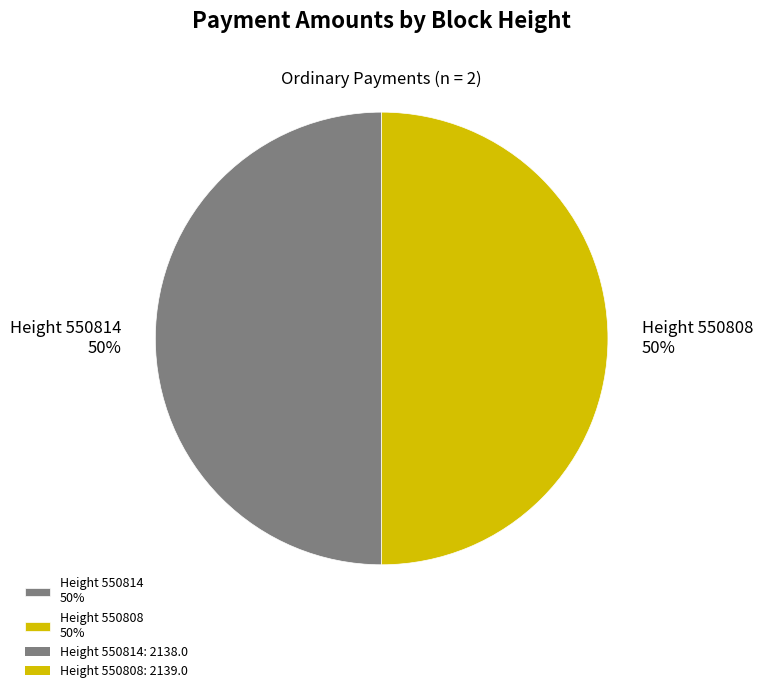

Do Height 550808 50% and Height 550814 50% together represent more than half of the pie?

Yes